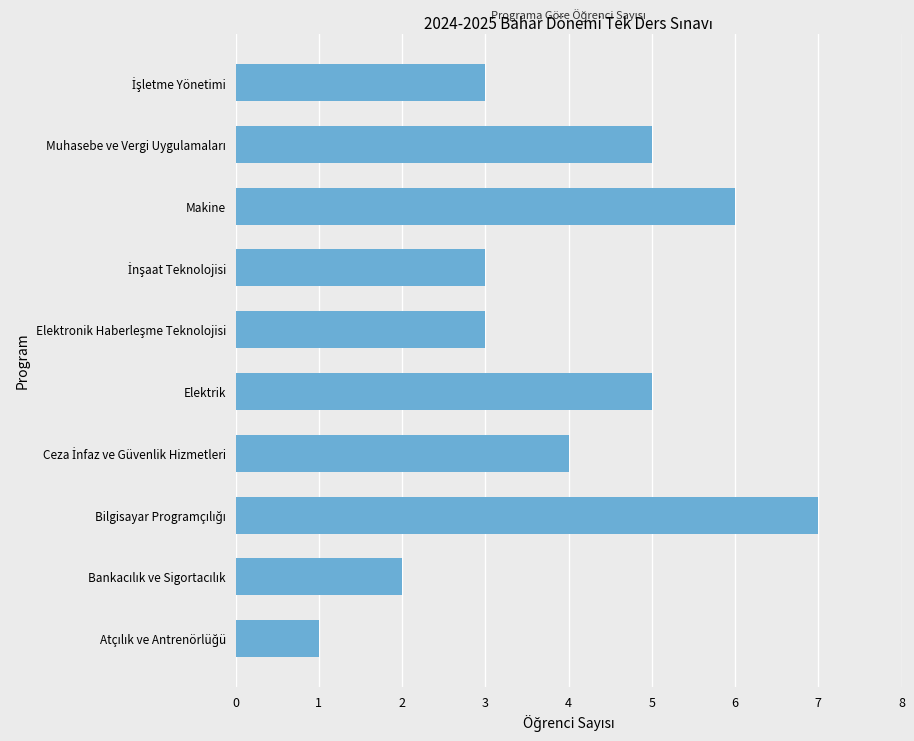

The value at Makine is 9. True or false?

False